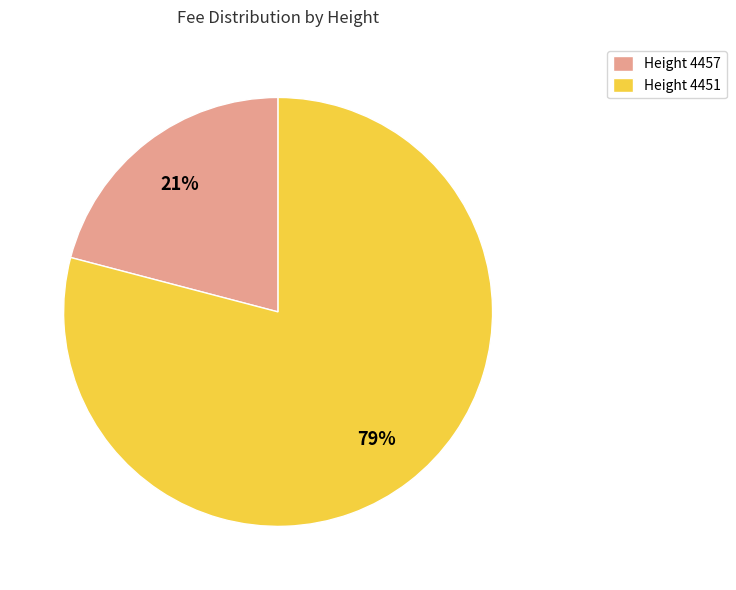

Which category has the smallest portion of the pie?

Height 4457